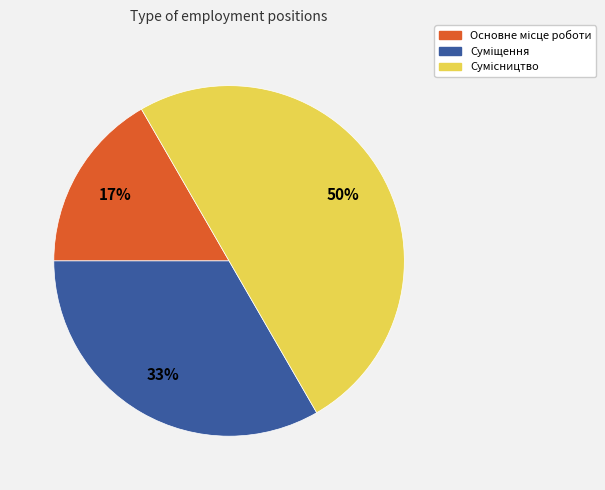

To the nearest percent, what is the average slice percentage?

33%